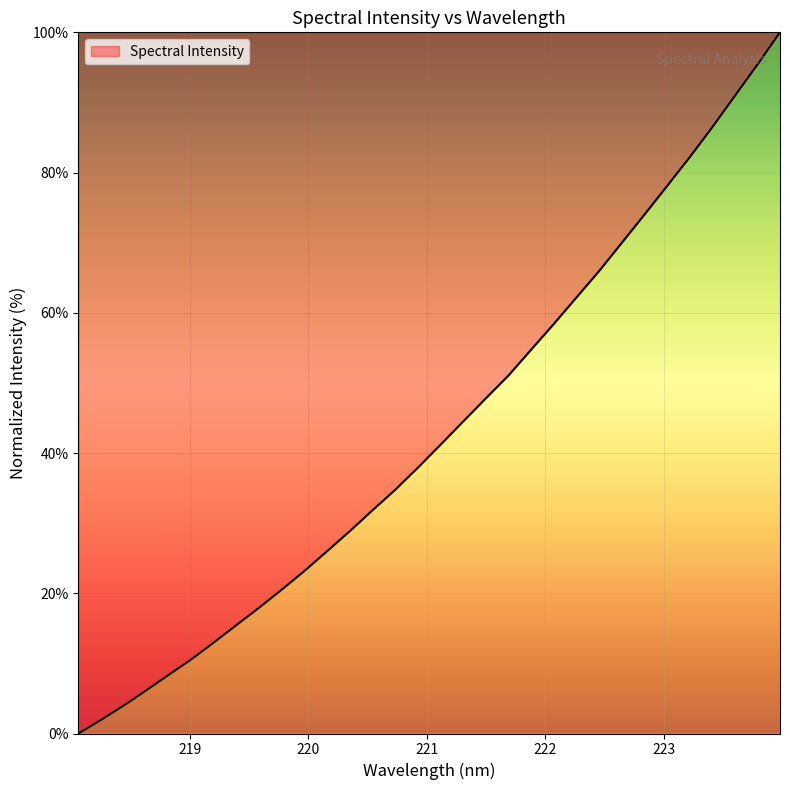

What is the difference between the maximum and minimum values?

100.0